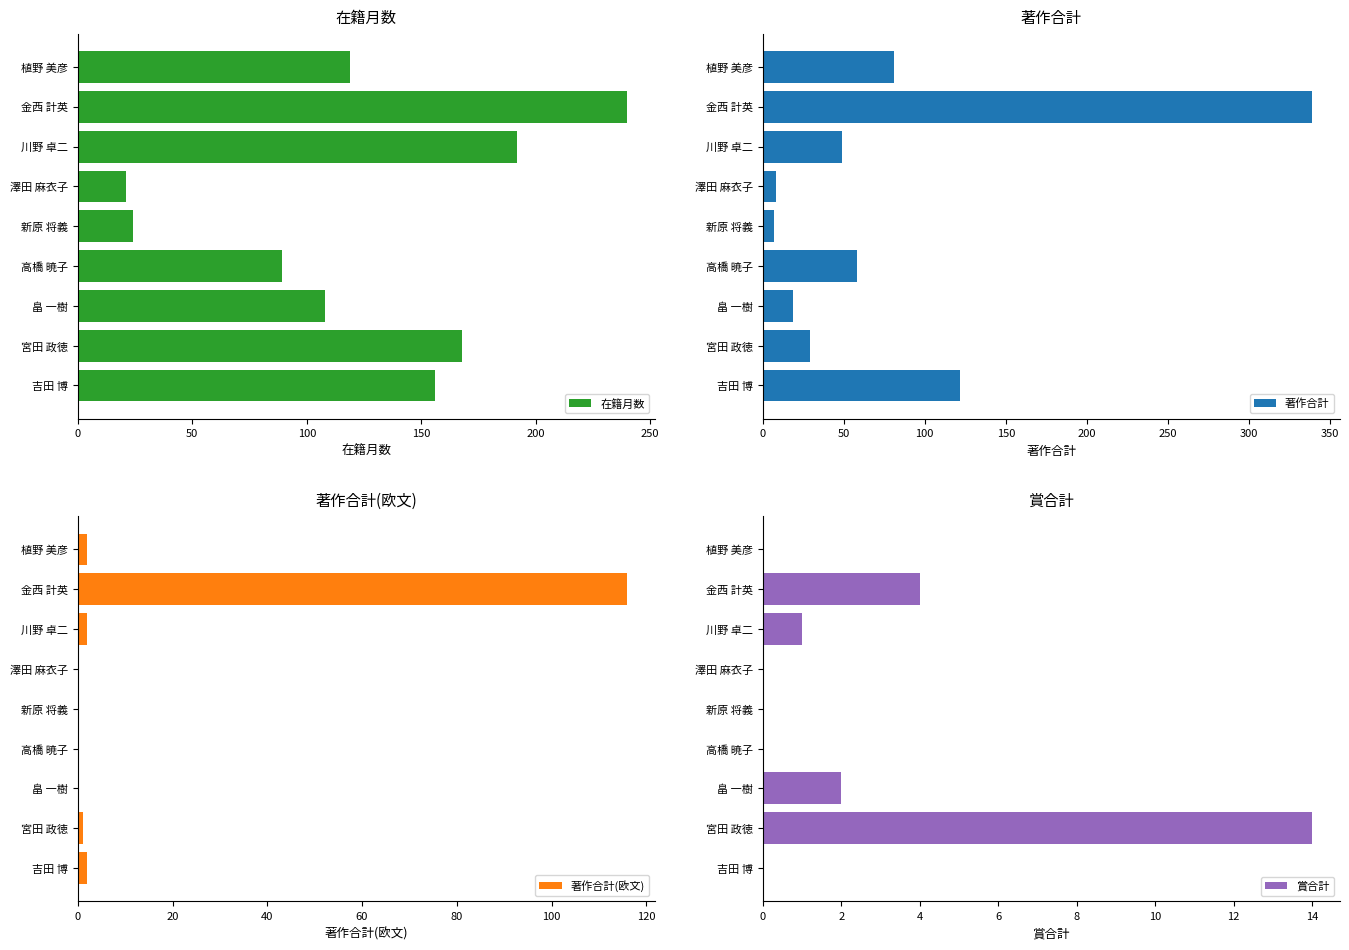

What is the average value of the 著作合計(欧文) series?

14